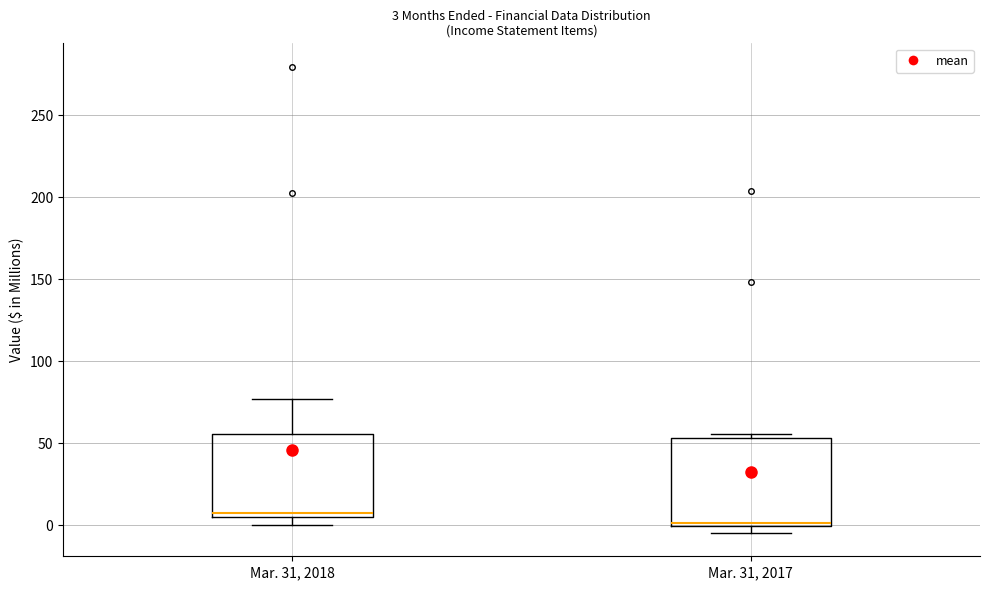

Which box's median line is the highest?

Mar. 31, 2018